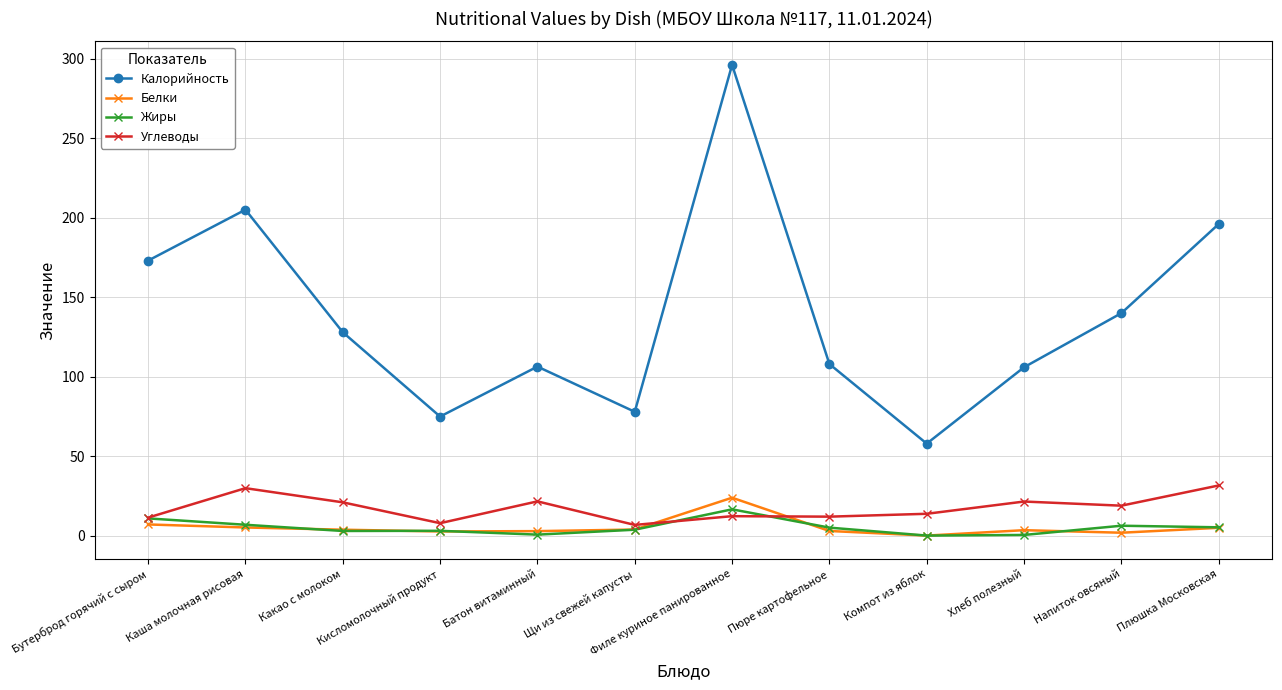

True or false: Калорийность has more than 0 points higher than both neighbors.

True